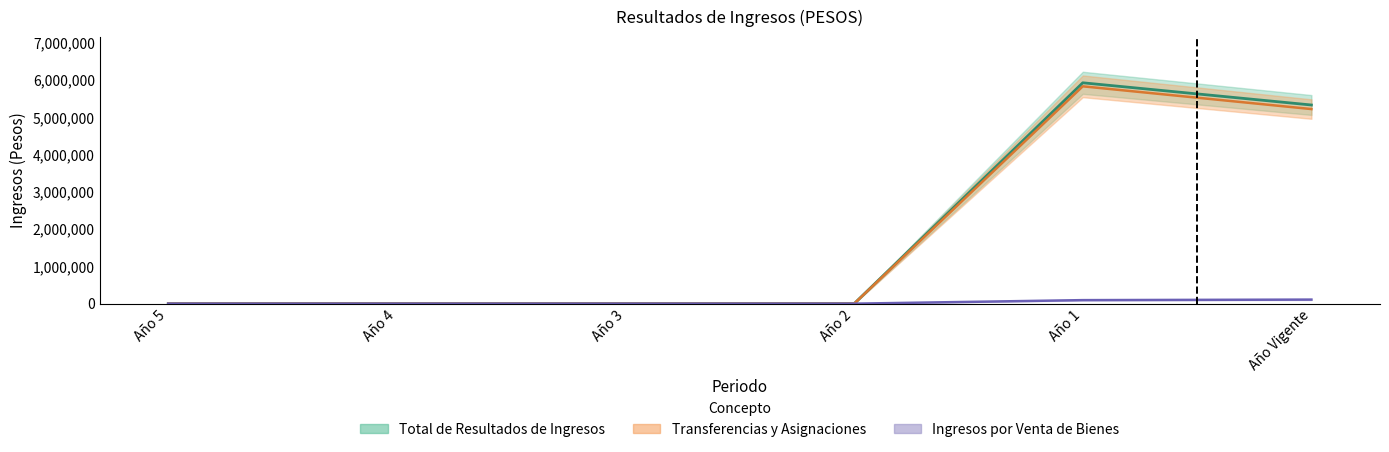

At which category is the sum across all series the highest?

Año 1